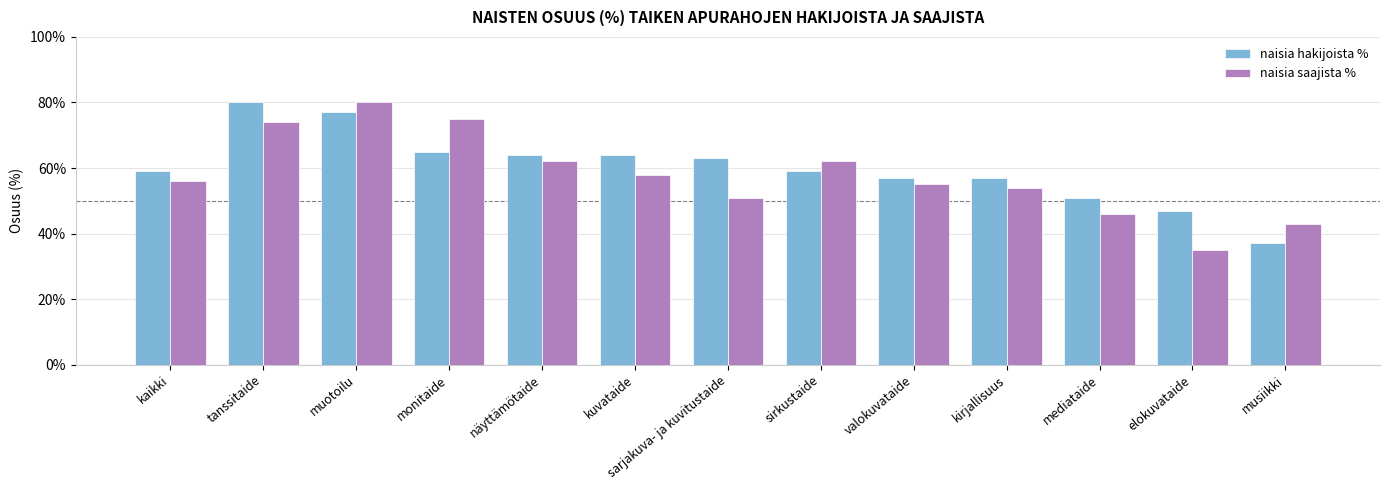

What is the highest value of the naisia saajista % series?

80.0